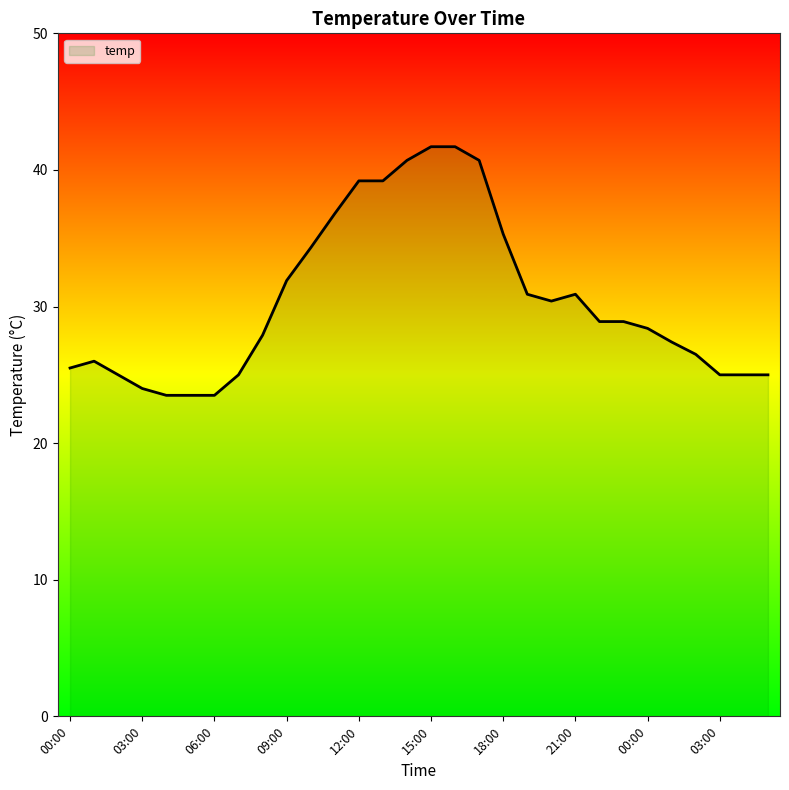

What is the sum of all values?

912.7